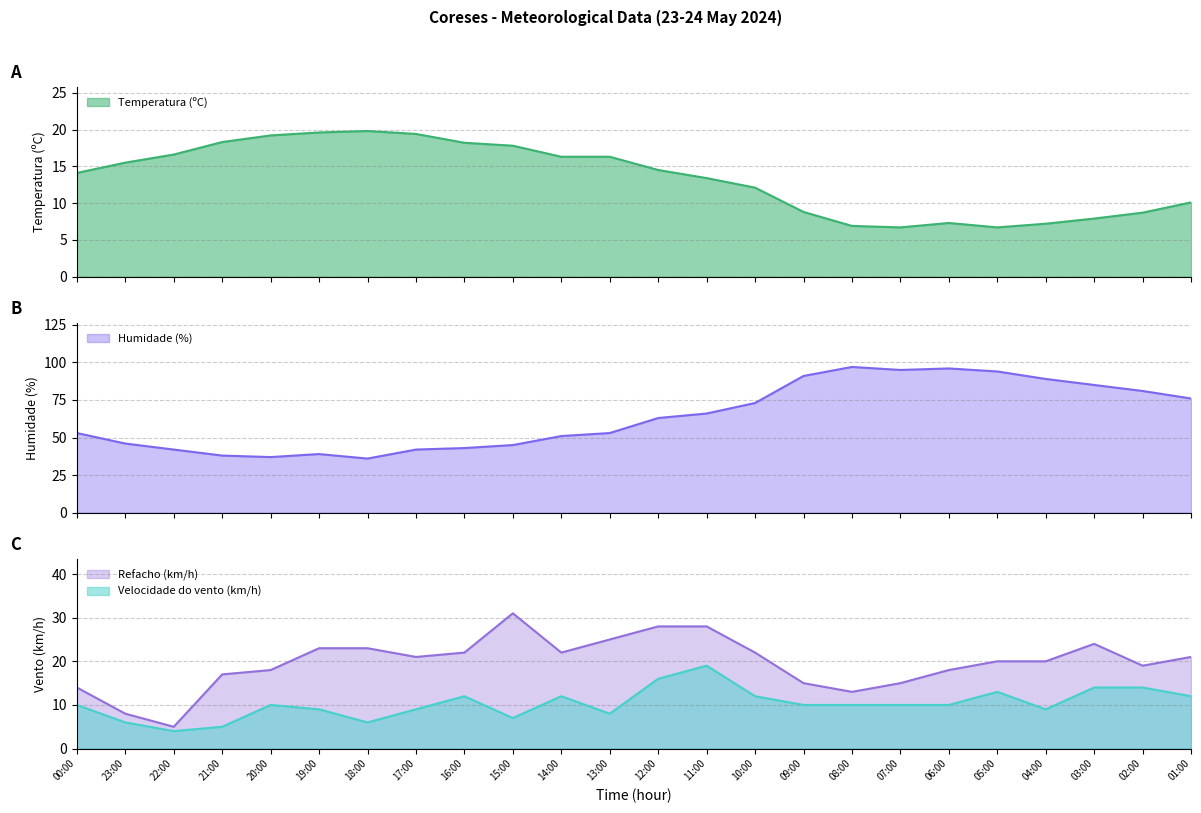

What is the average value of the Temperatura (ºC) series?

13.4